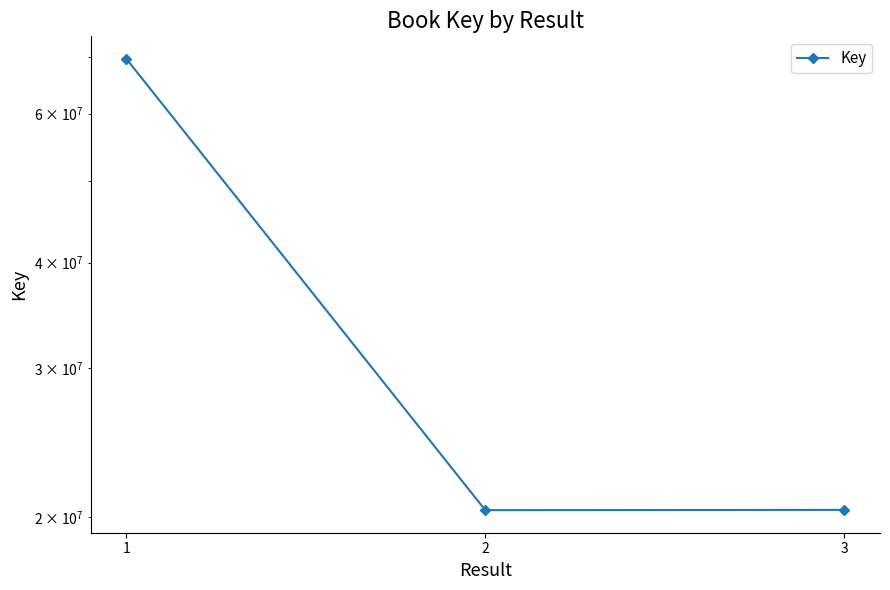

Reading left to right, what are all the values shown in this chart?

1=69614932	2=20387100	3=20401883